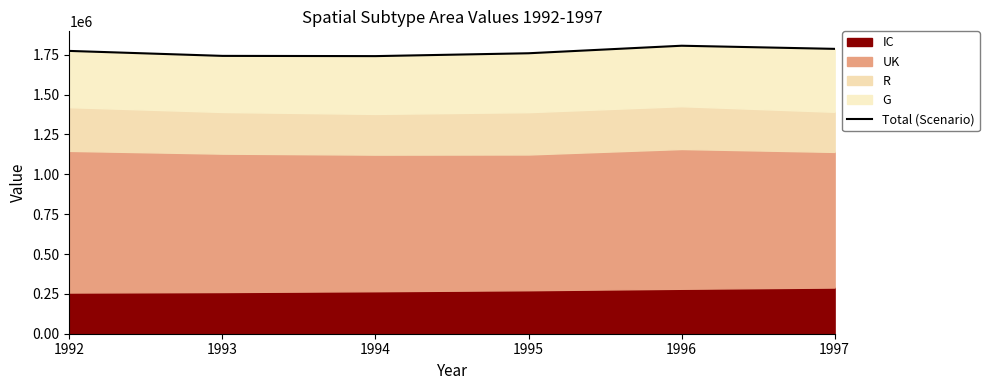

What is the difference between the maximum and minimum values?

65141.1